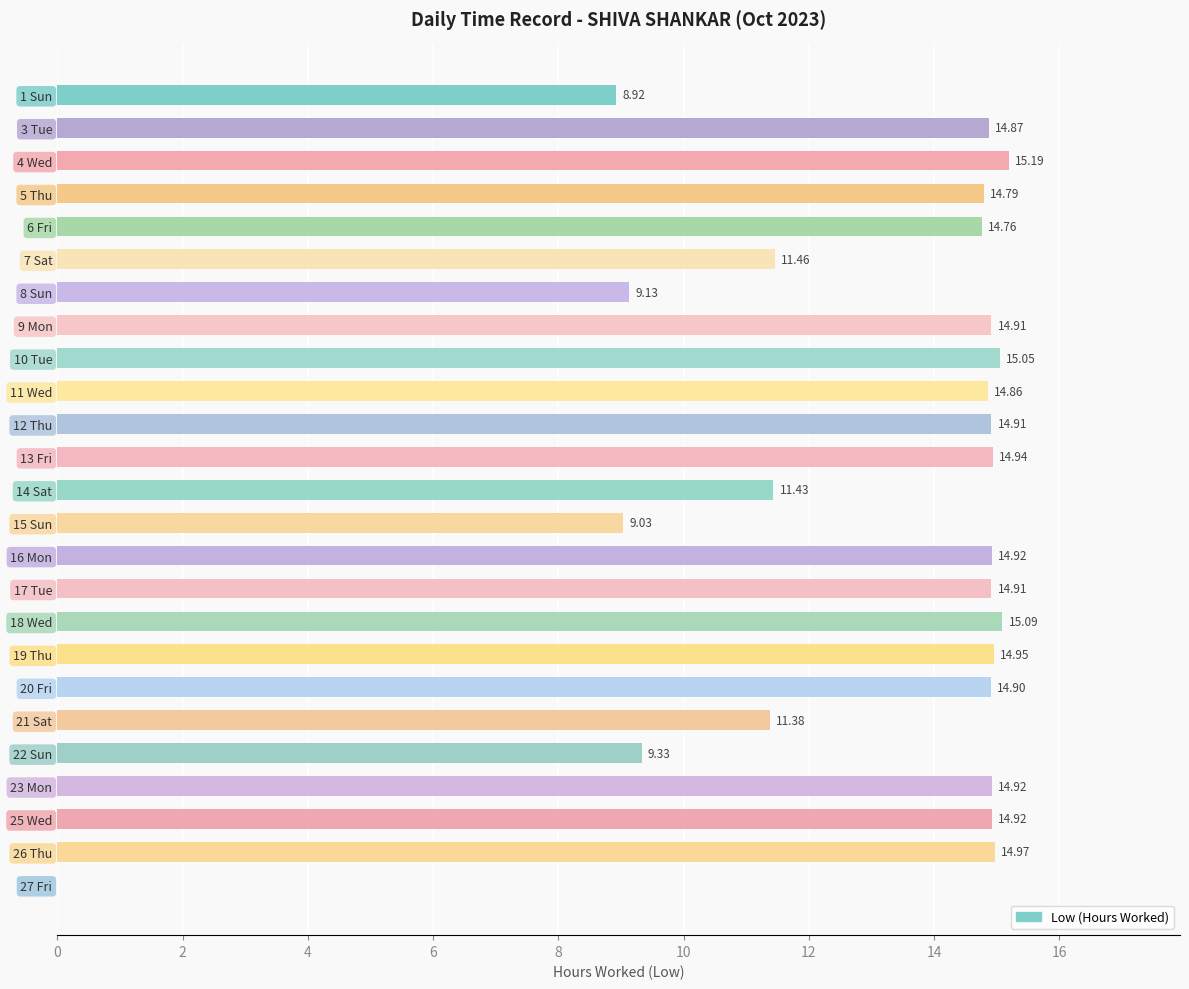

What is the sum of the values at 6 Fri and 15 Sun?

23.8